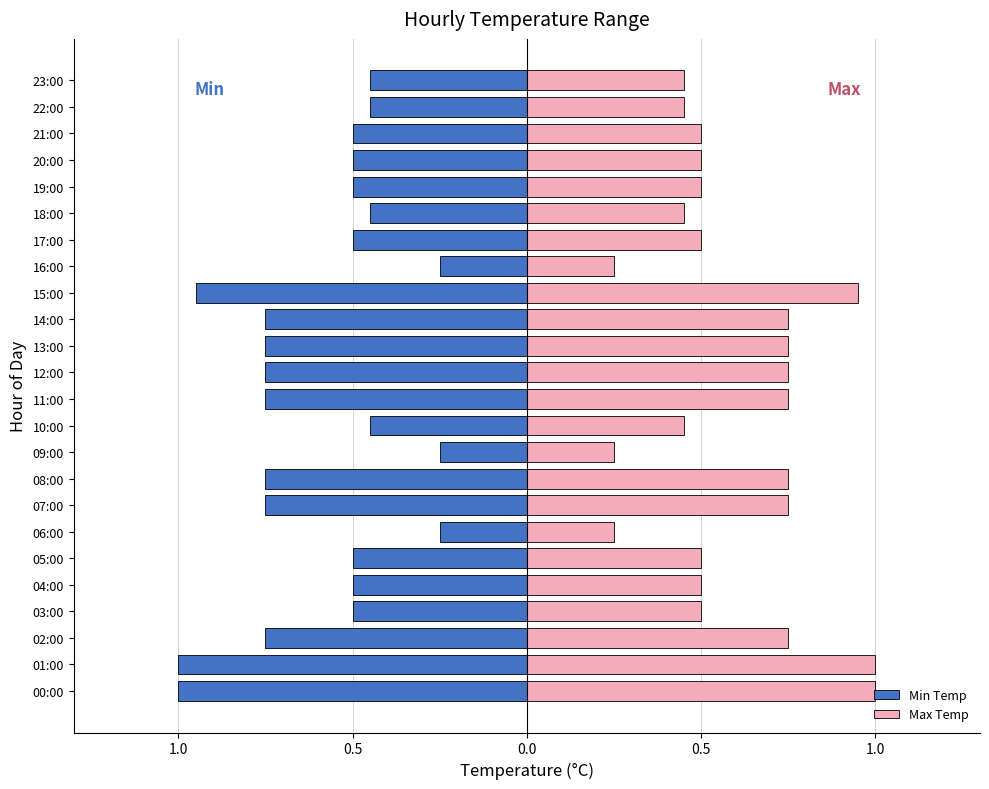

What is the difference between the maximum and minimum values in the Max Temp series?

0.8